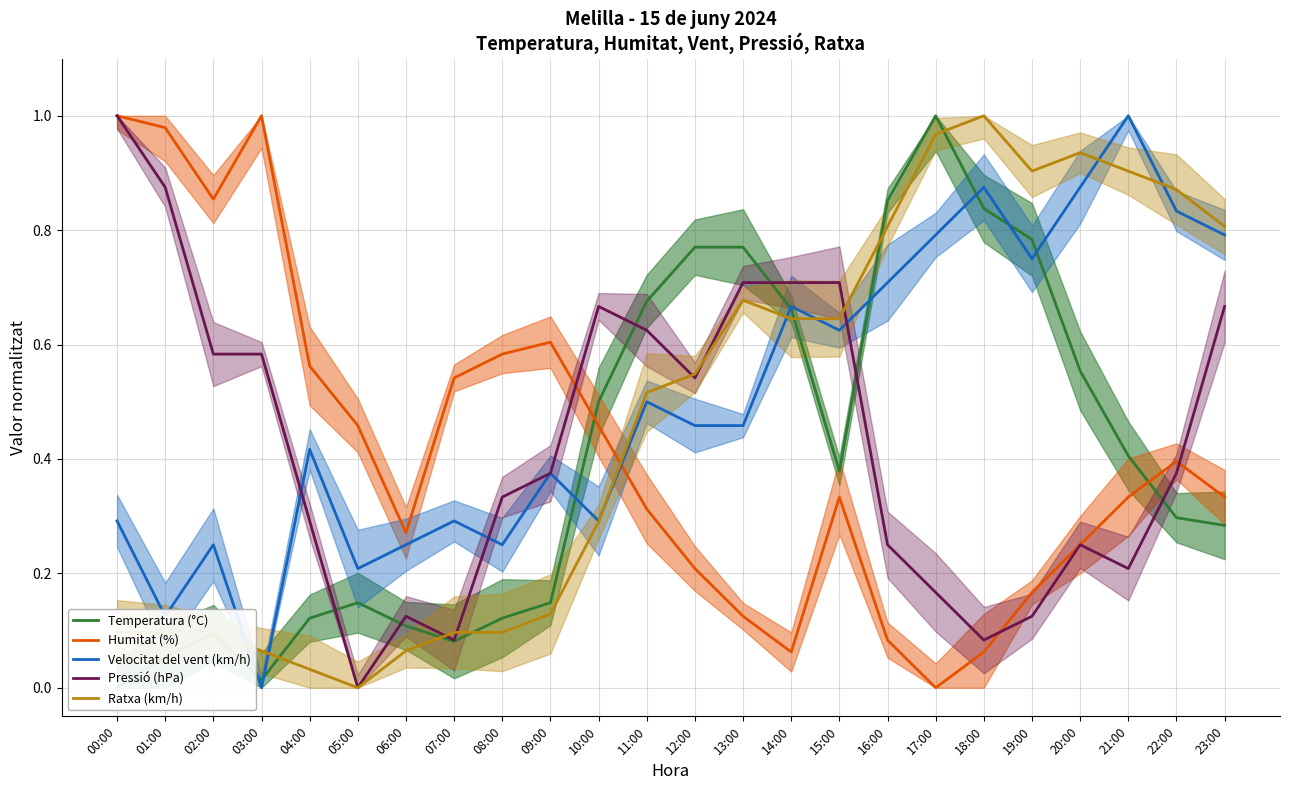

What is the value of the Velocitat del vent (km/h) point at the 3rd from the left?

0.2